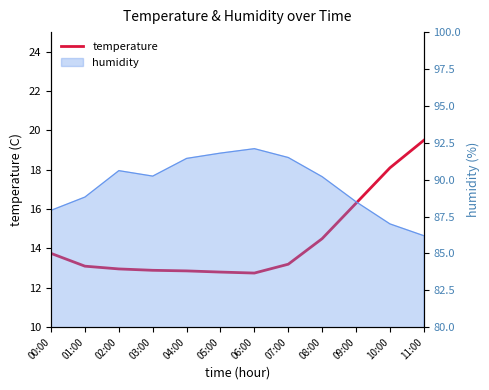

Does the chart display data point markers on the line(s)?

No